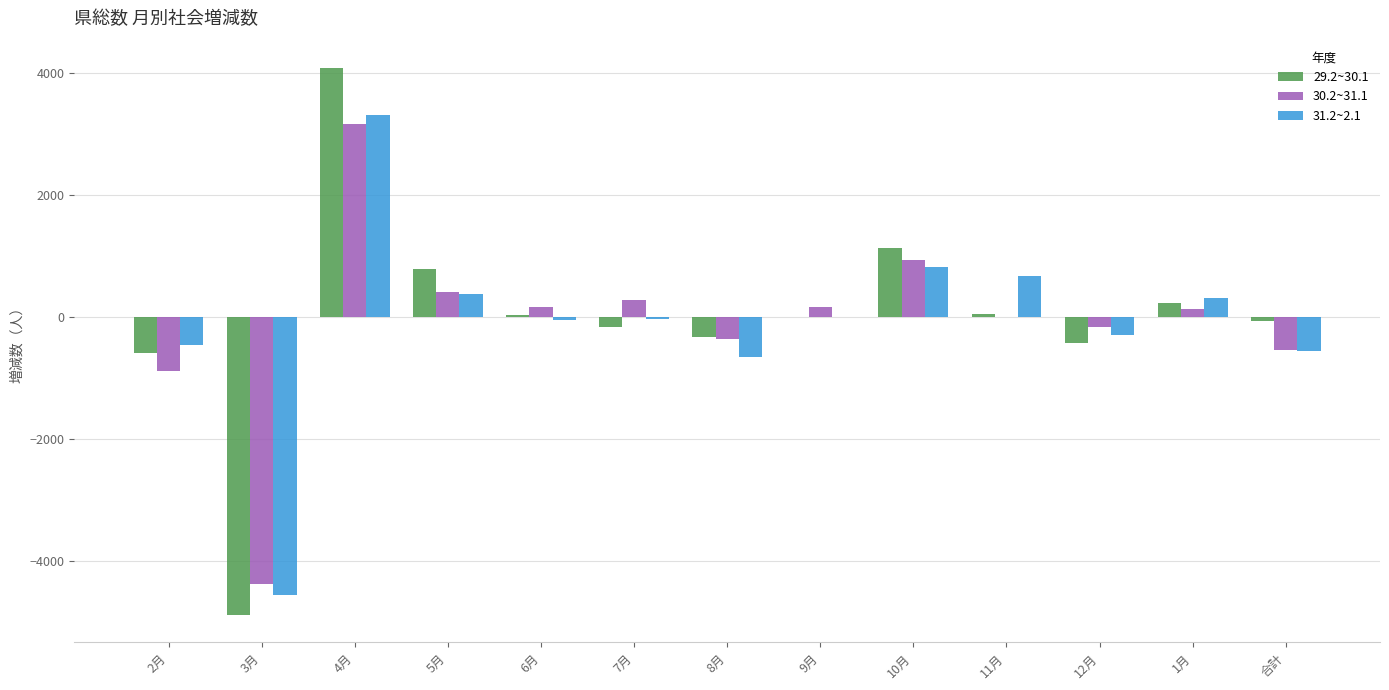

How many data points does each series have?

13